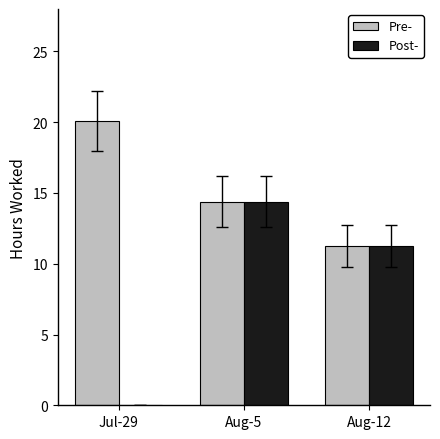

True or false: Post- has a value of 25.6 at Aug-5.

False